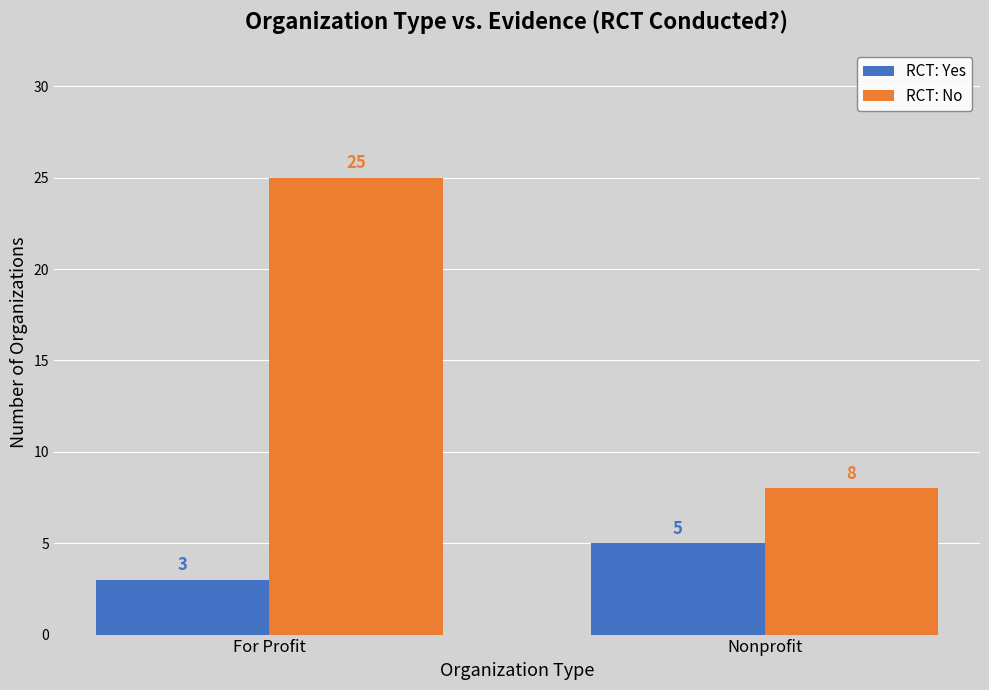

Is it true that RCT: Yes equals 5 at For Profit?

False